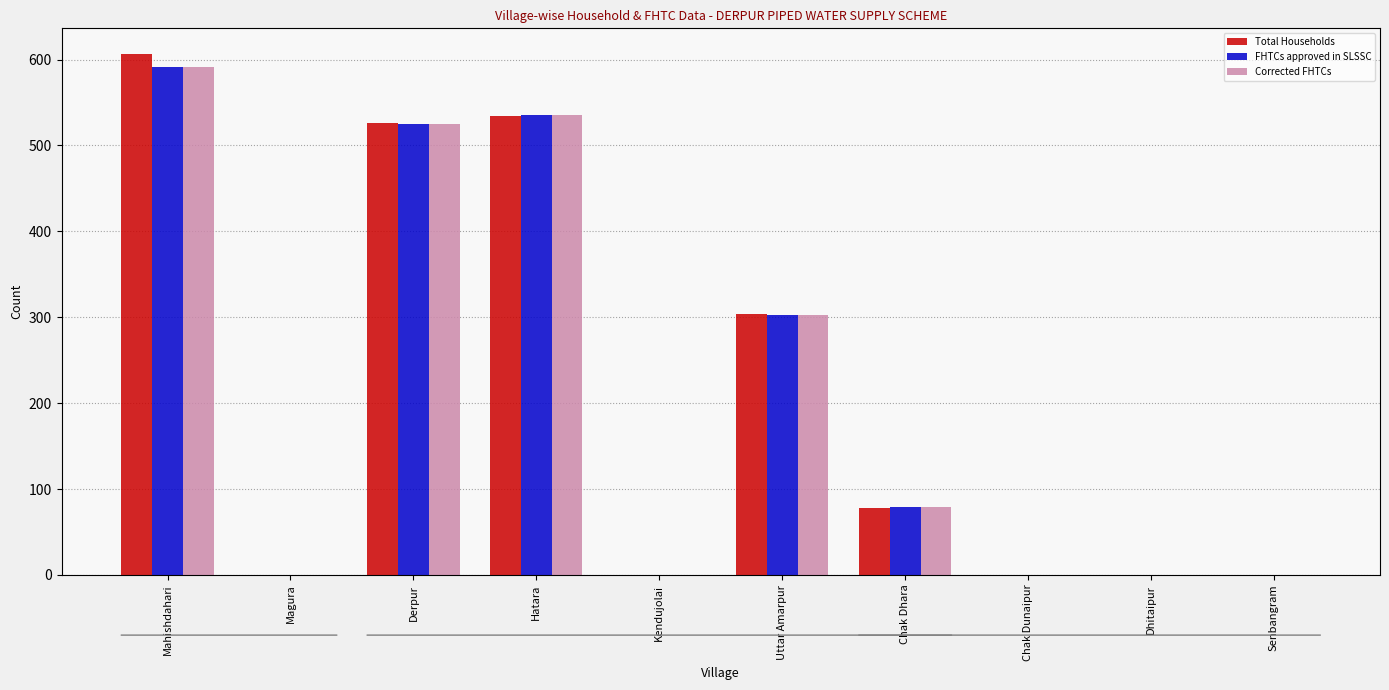

What is the highest value of the Corrected FHTCs series?

591